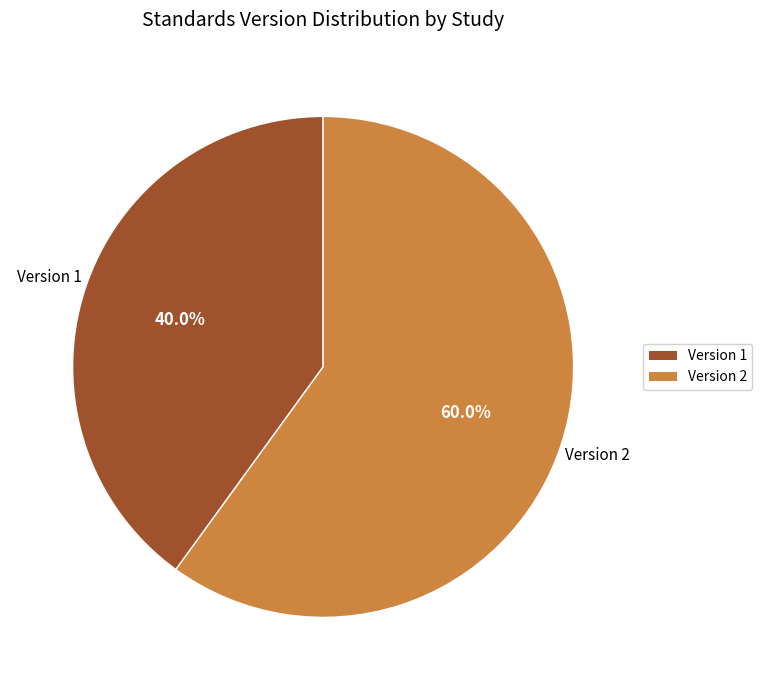

Does any single category account for the majority?

Yes